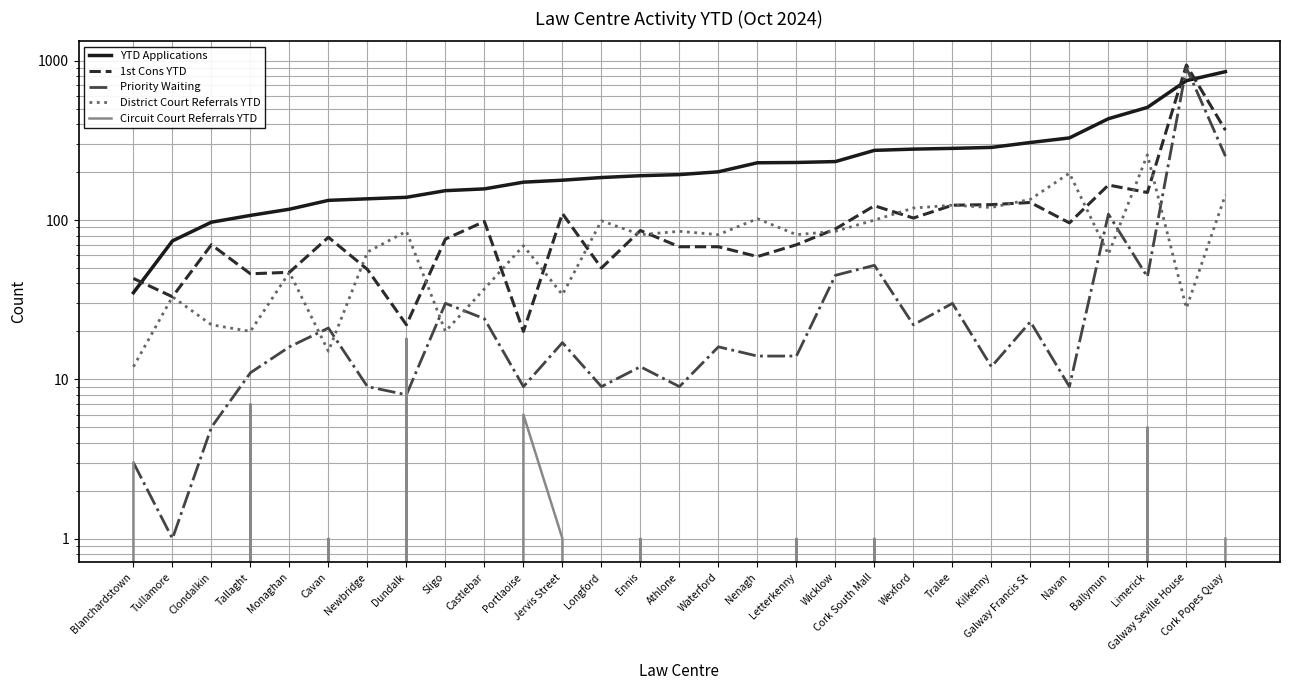

Between which two adjacent categories do District Court Referrals YTD and 1st Cons YTD first intersect?

Cavan and Newbridge